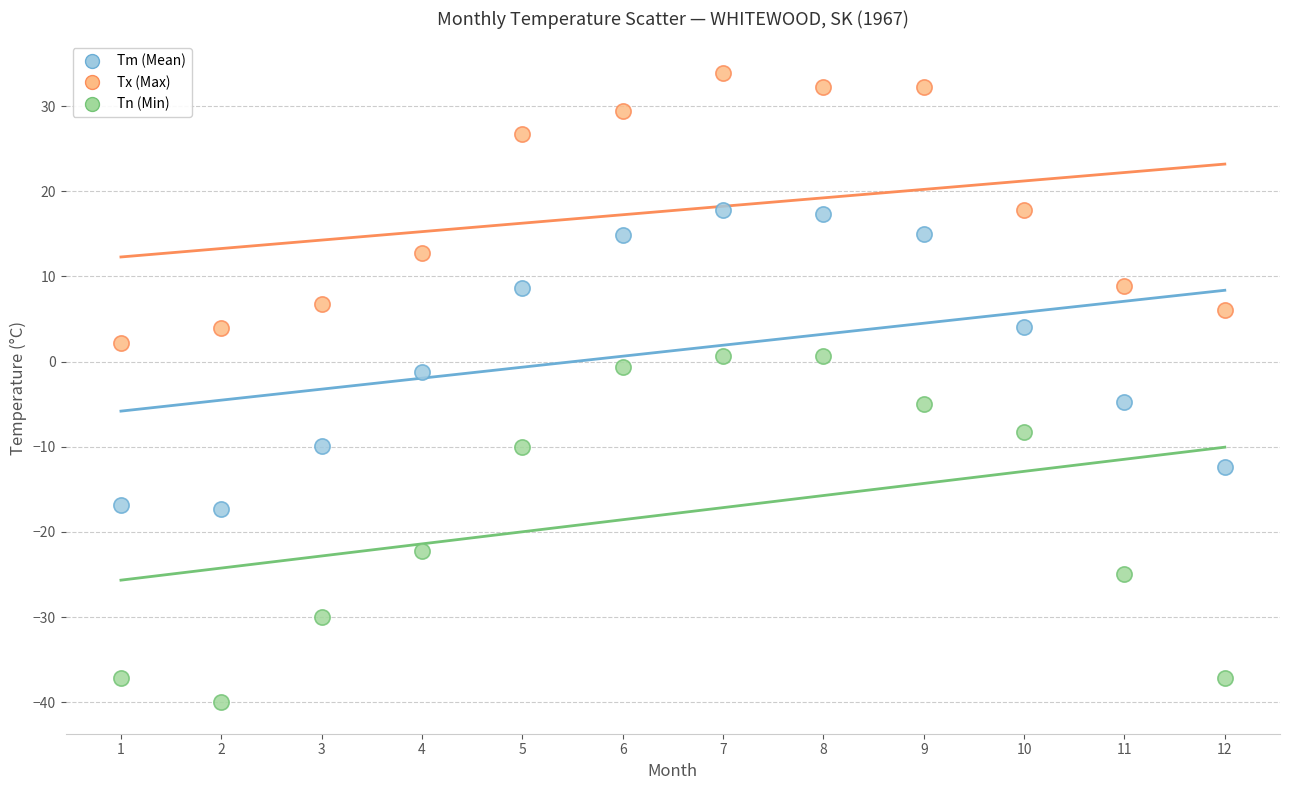

Across all data points, what is the range of X values (max minus min)?

11.0